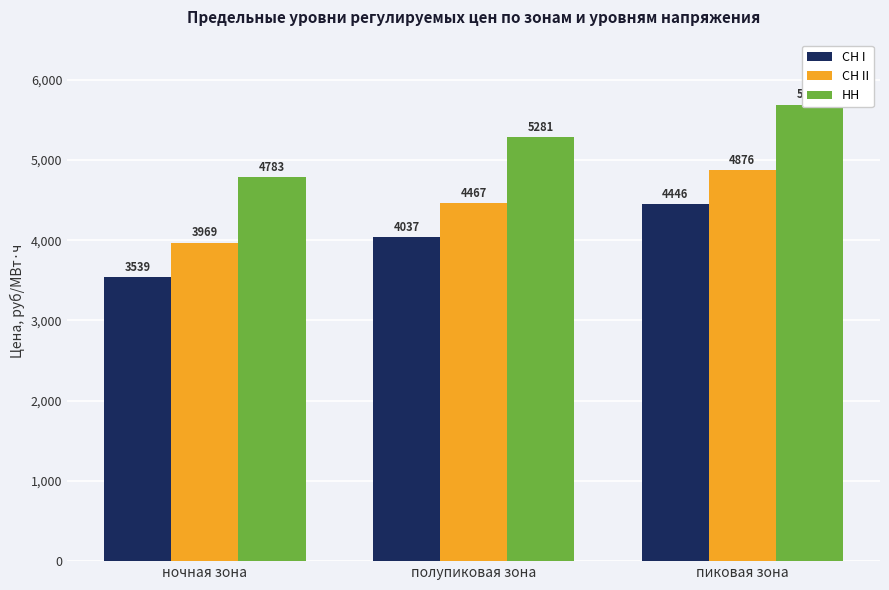

At which category does the chart reach its minimum across all series?

ночная зона